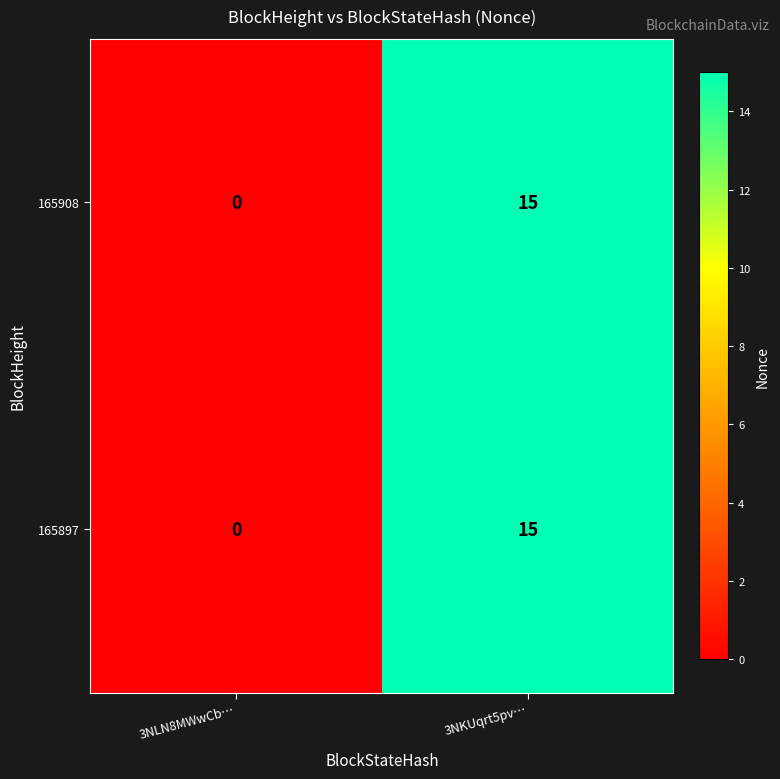

Which category has the lowest value in the 165897 series?

3NLN8MWwCb…